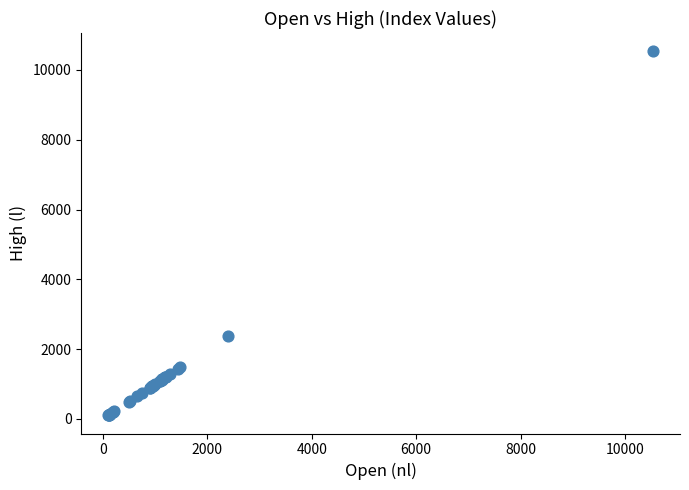

What Y value in the scatter plot is closest to 5321?

2389.1